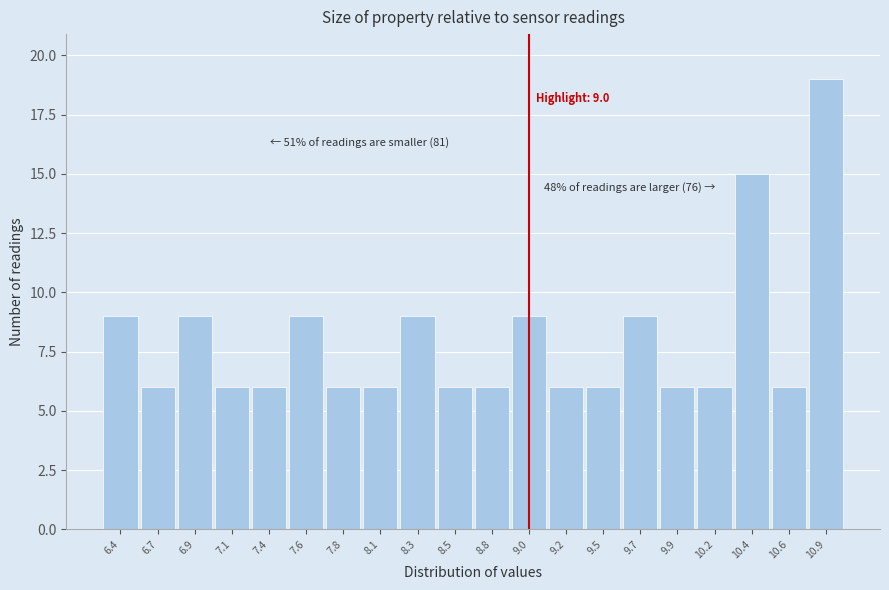

Over which range of the x-axis is the bar tallest?

10.765 to 11.000